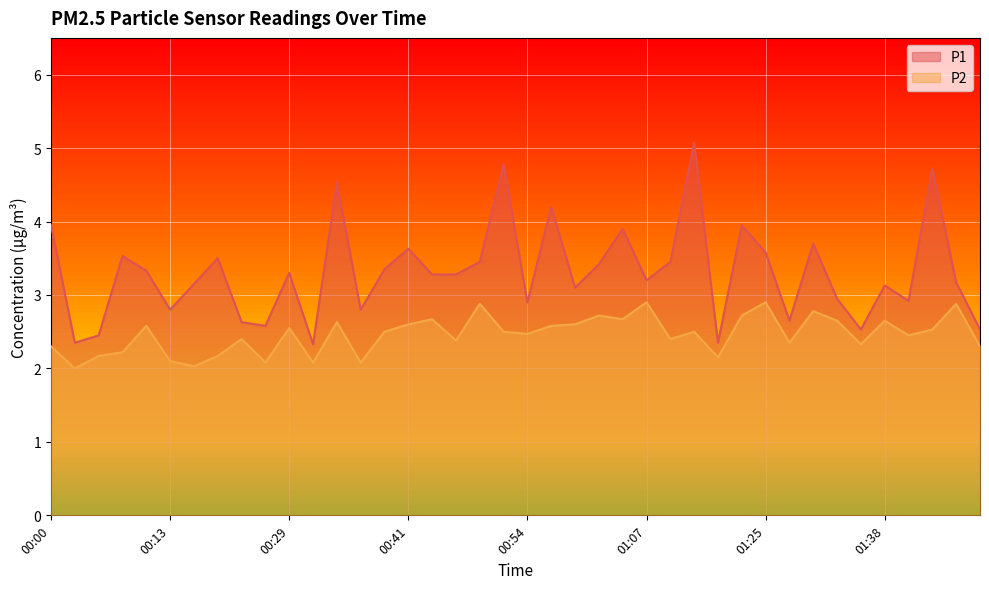

The value of P1 at 00:36 is 2.8. True or false?

True